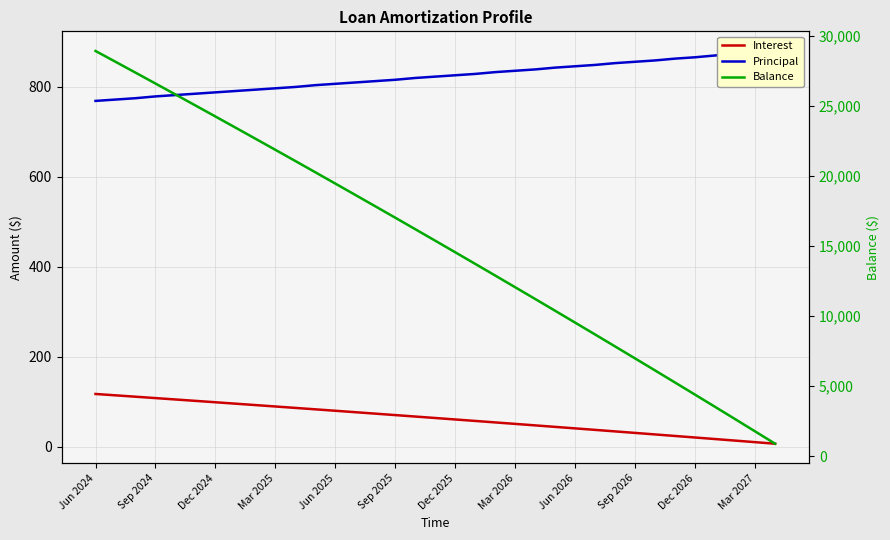

True or false: Principal has more than 0 points higher than both neighbors.

False